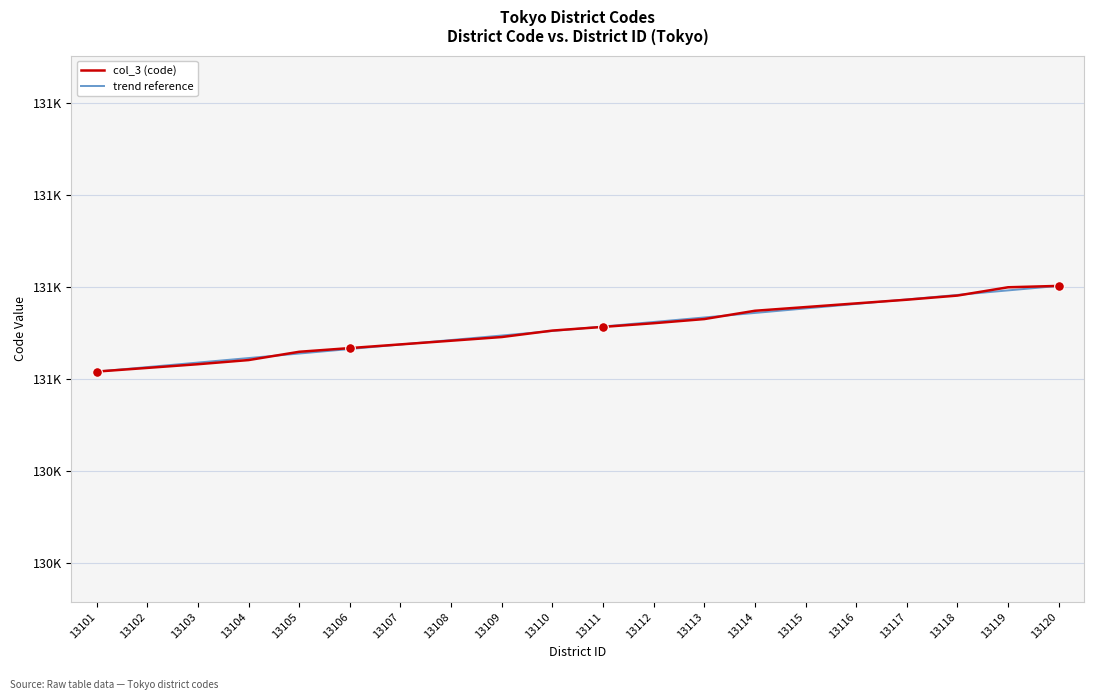

Does the chart display data point markers on the line(s)?

No